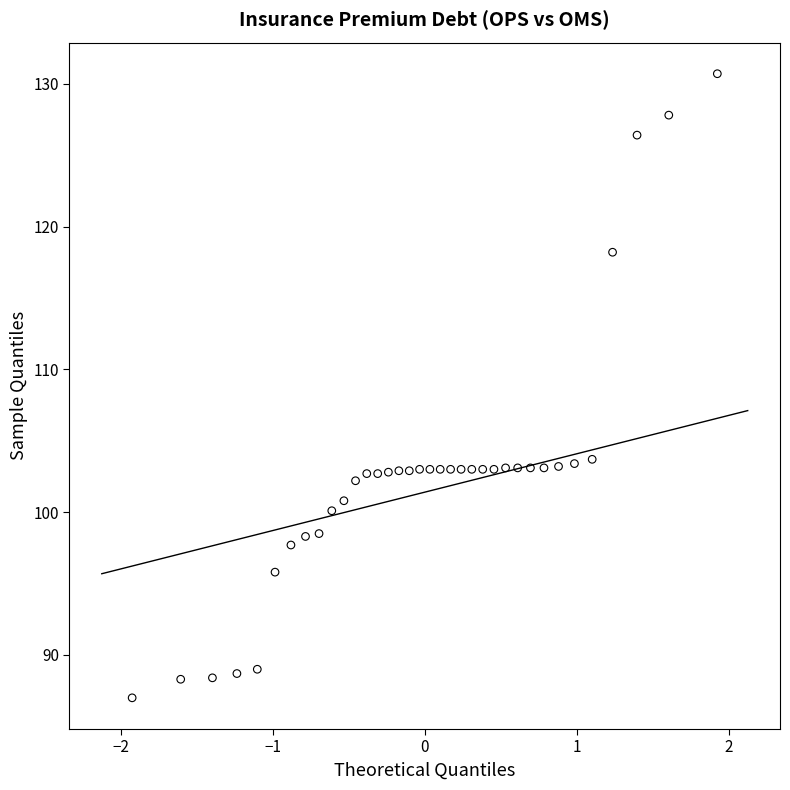

What is the range of Y values (max minus min)?

43.7